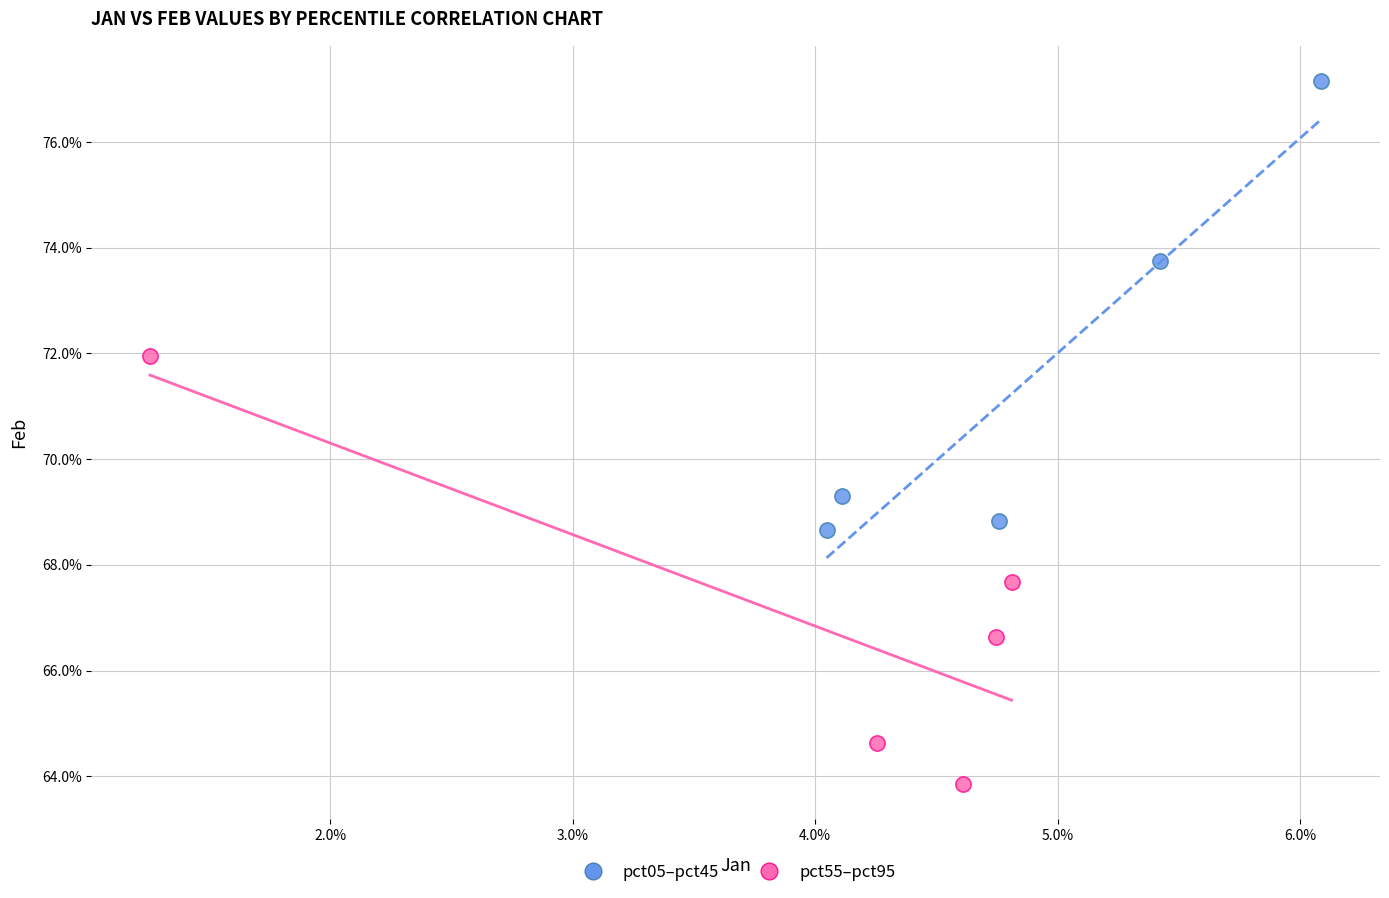

What are all the series names shown in the legend?

pct05–pct45, pct55–pct95